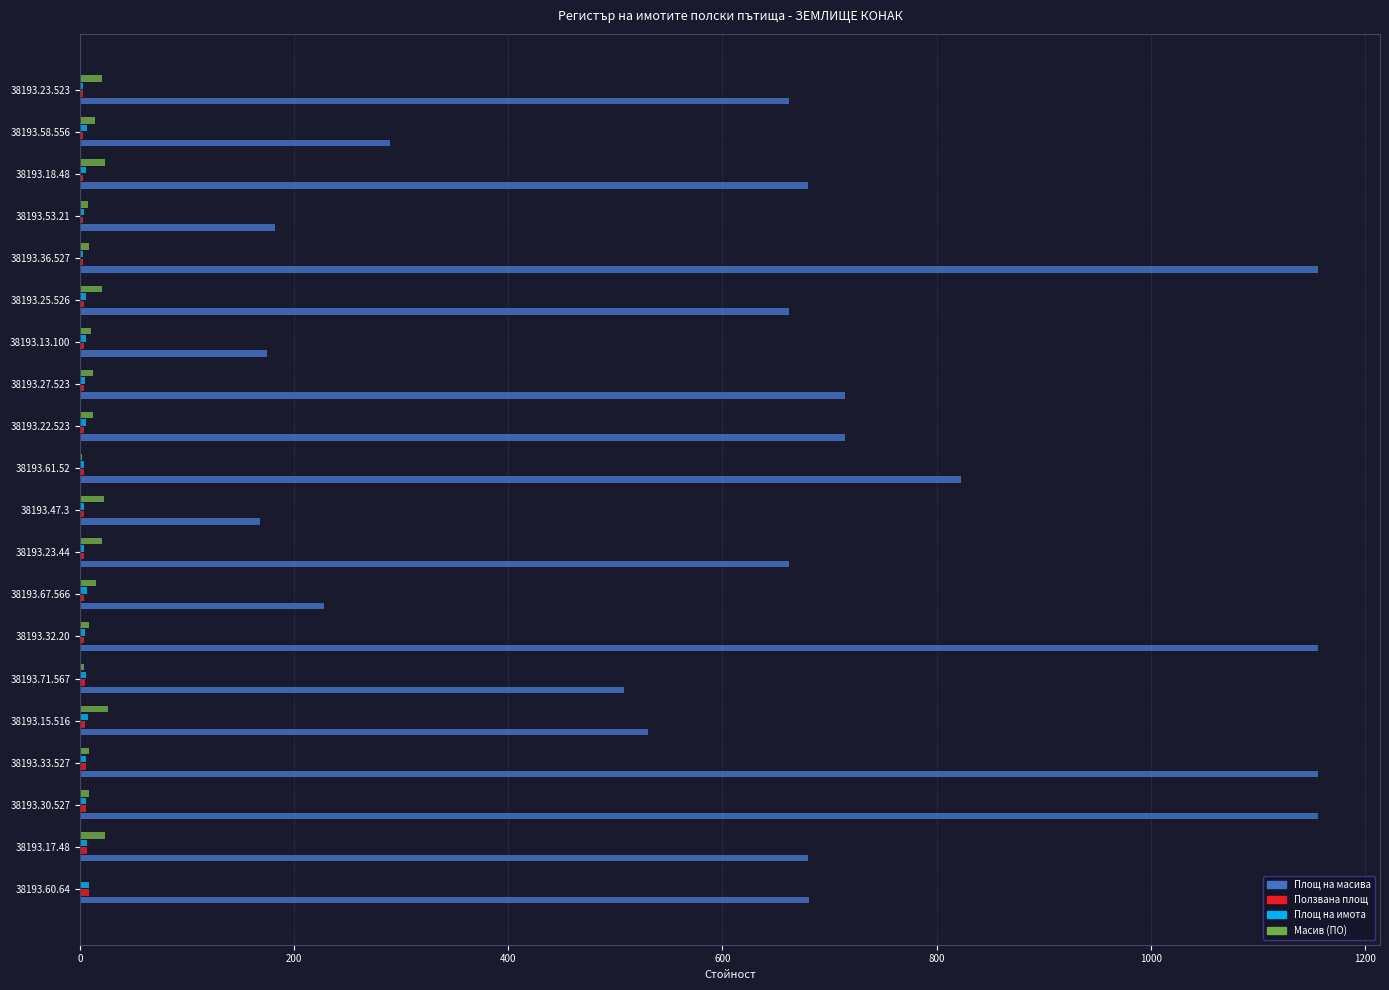

Which series has the largest total across all categories?

Площ на масива